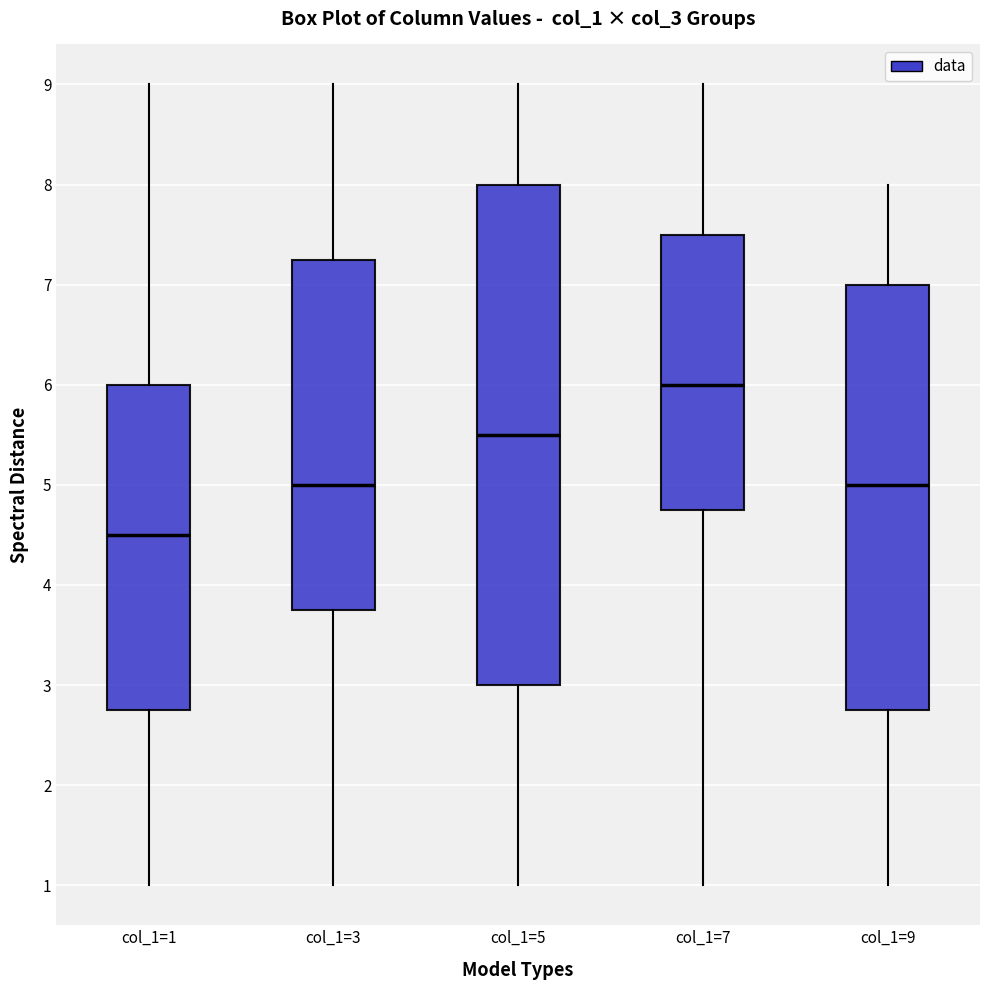

Comparing the boxes themselves (not the whiskers), which one is the tallest?

col_1=5